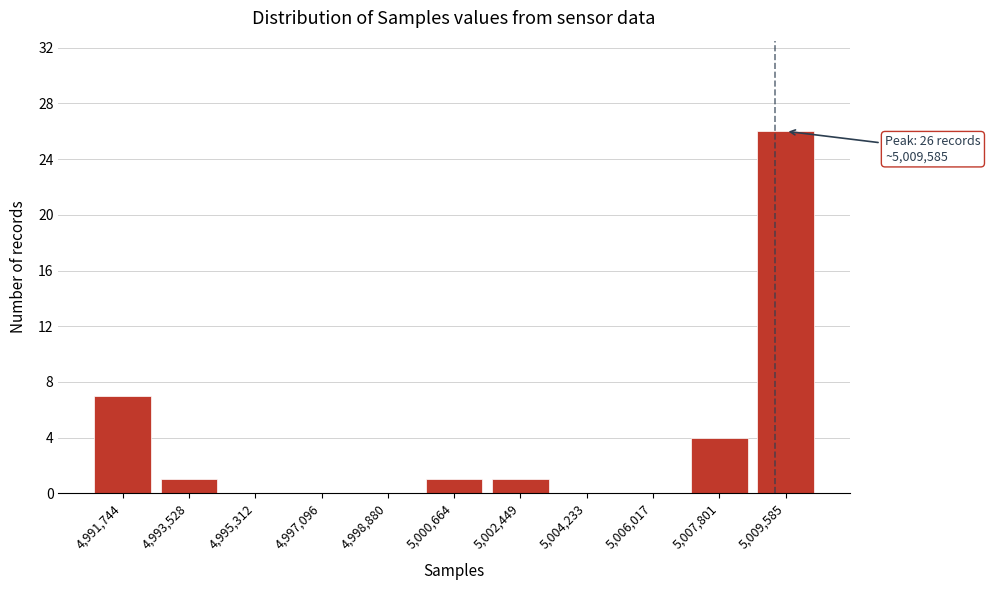

Reading left to right, extract all data points from this chart.

4,991,744=7	4,993,528=1	4,995,312=0	4,997,096=0	4,998,880=0	5,000,664=1	5,002,449=1	5,004,233=0	5,006,017=0	5,007,801=4	5,009,585=26